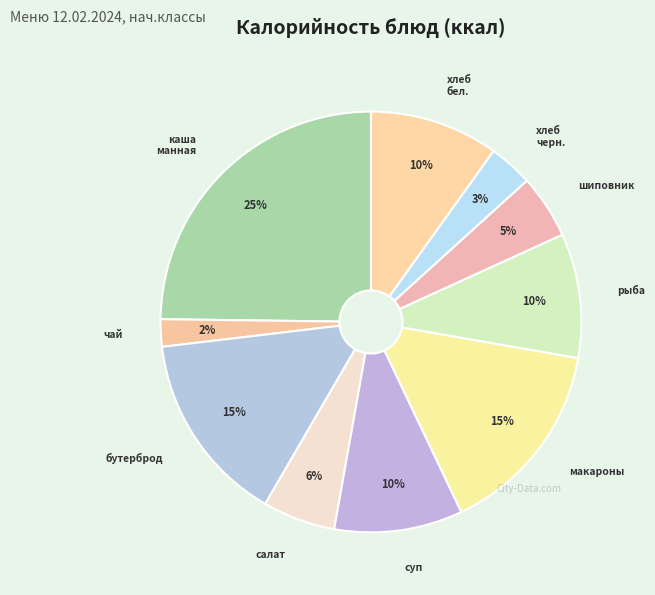

To the nearest percent, what is the difference between the largest and smallest slice percentages?

23%